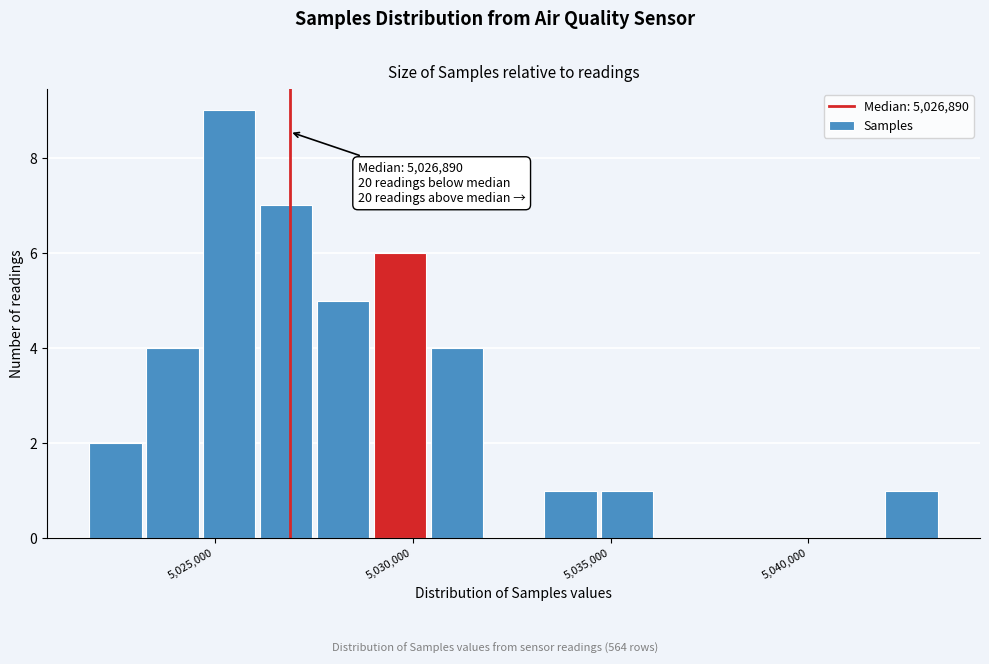

Read against the x-axis, roughly where is the centre of the tallest bar?

5025500